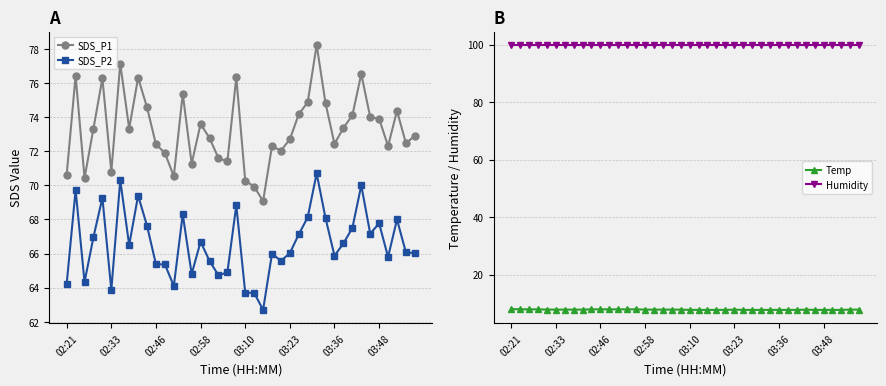

What is the difference between the maximum and minimum values in the SDS_P1 series?

9.2